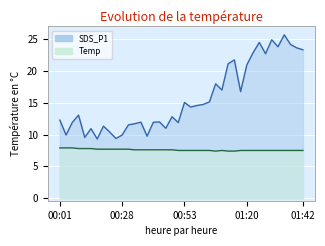

At how many categories does at least one series exceed 9?

40